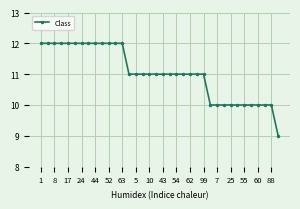

What is the average value?

11